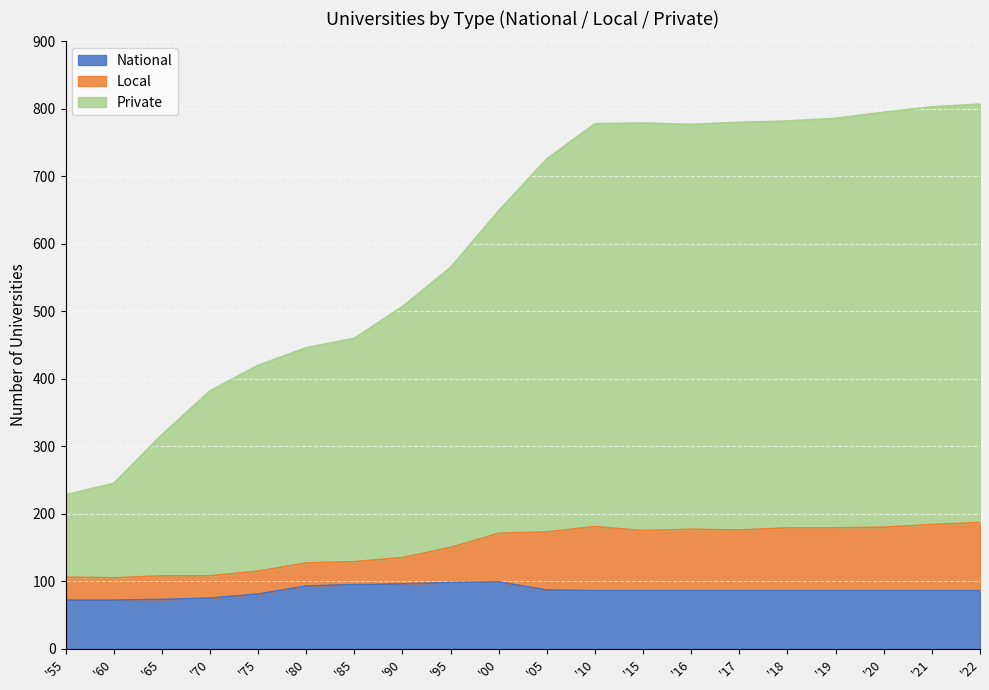

What is the value of the National point at the 1st from the left?

72